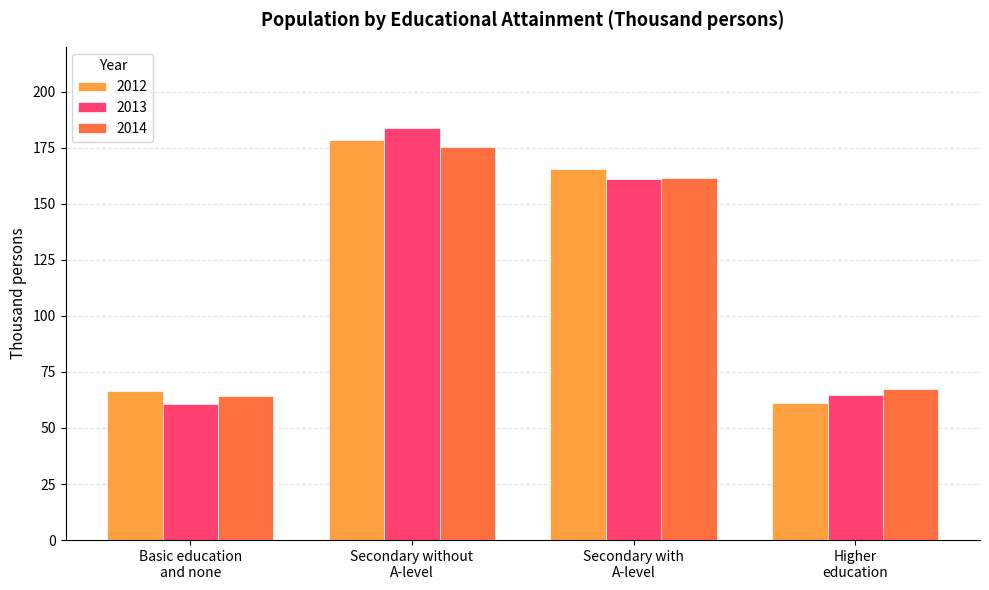

What is the spread (max minus min) of values at Secondary with
A-level?

4.1